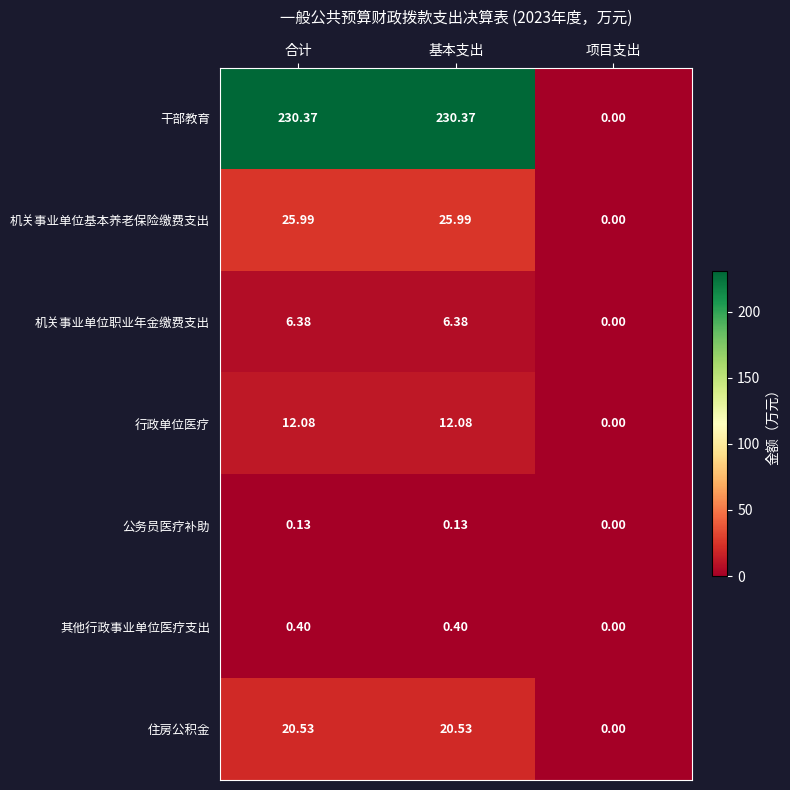

At which category does the chart reach its minimum across all series?

项目支出